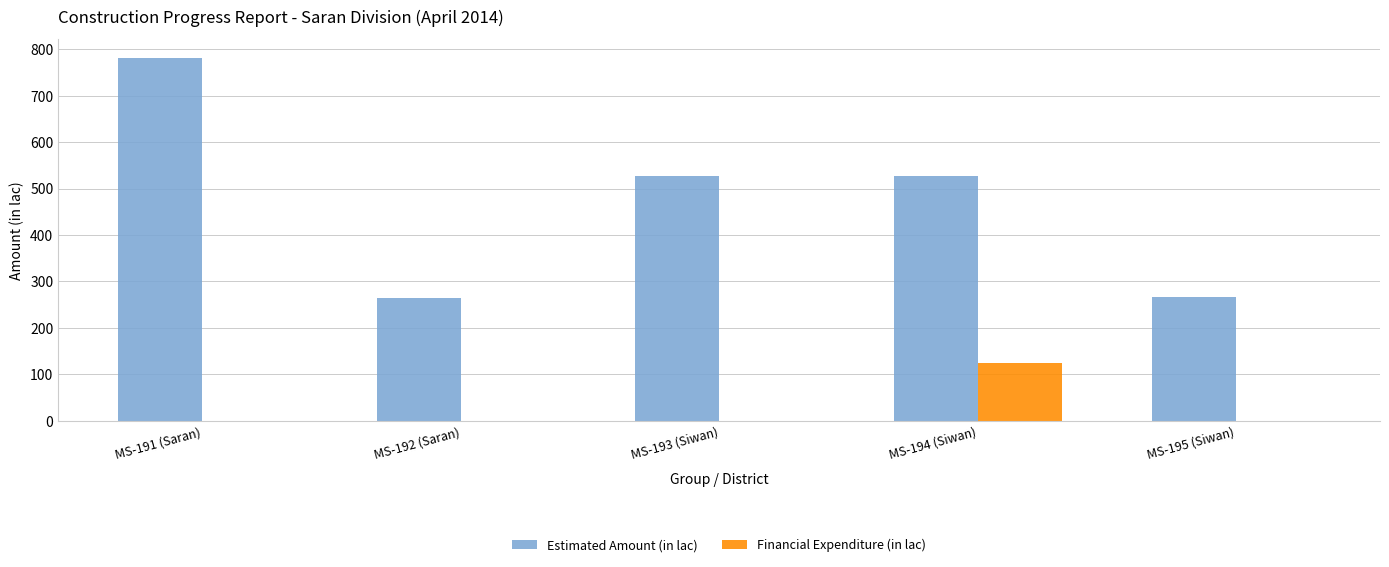

True or false: Estimated Amount (in lac) has a value of 527.6 at MS-194 (Siwan).

True